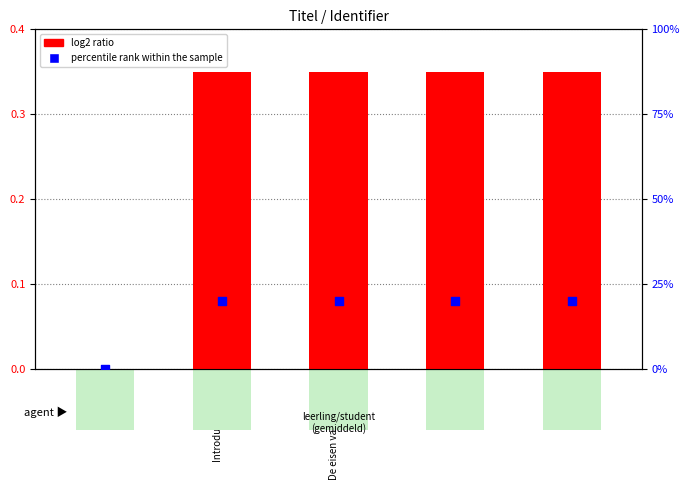

At which category is the sum across all series the highest?

Test jezelf